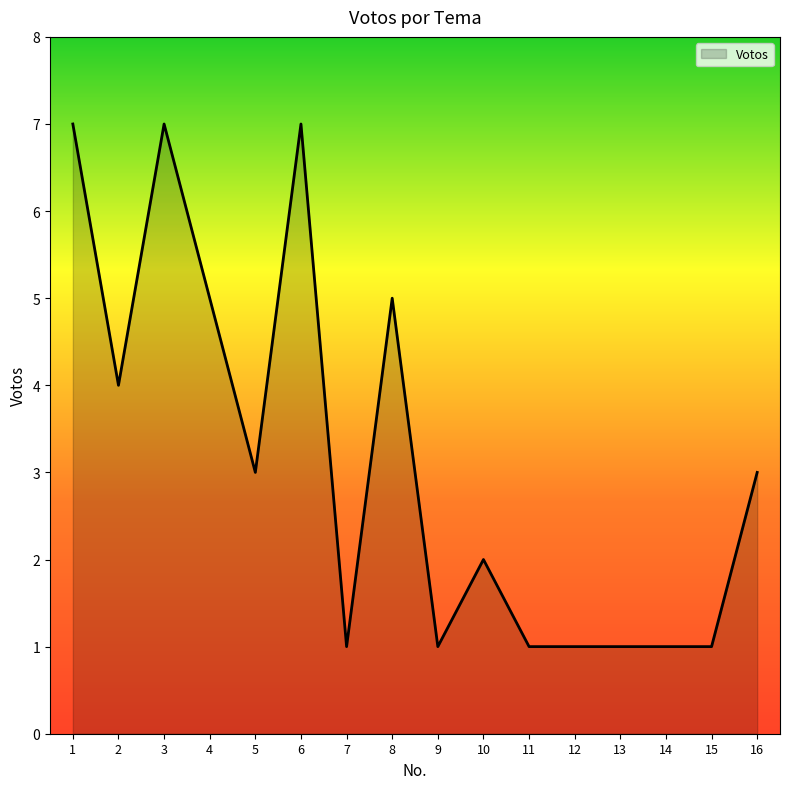

The chart shows a value of 4 at 2. True or false?

True